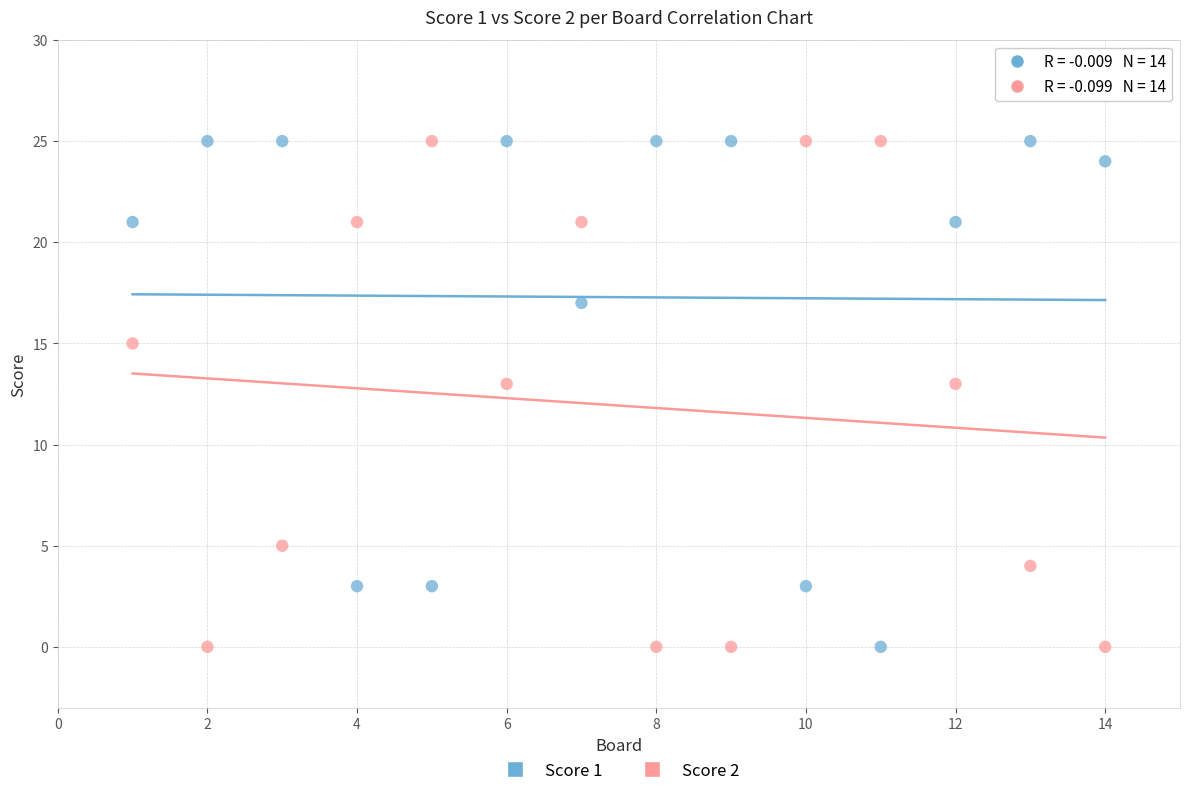

Across all data points, what is the range of Y values (max minus min)?

25